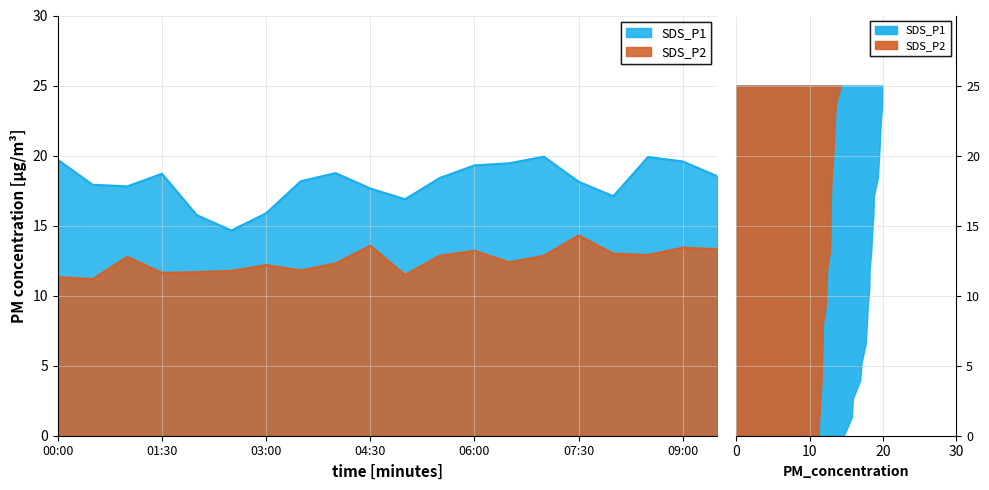

How many interior local valleys does the SDS_P1 series have?

4